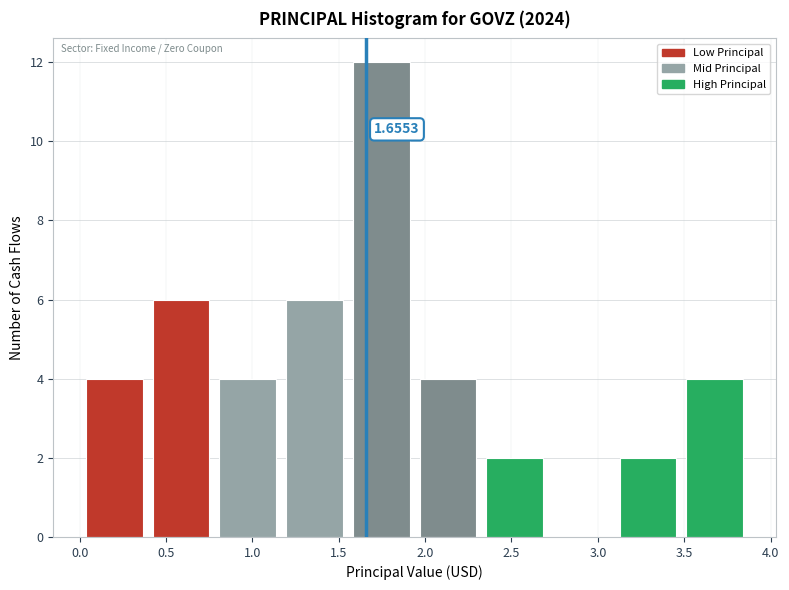

Over which range of the x-axis is the bar tallest?

1.55 to 1.95